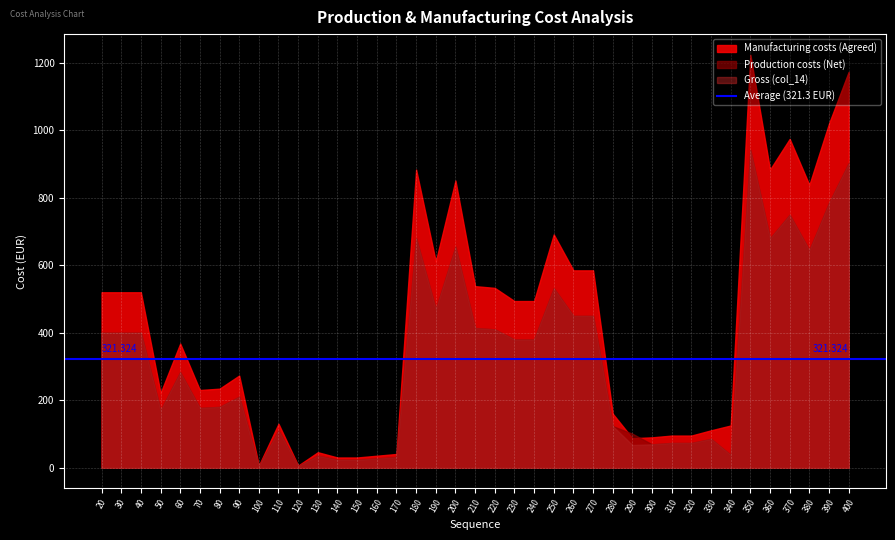

At which category does Production costs (Net) reach its first local peak?

60